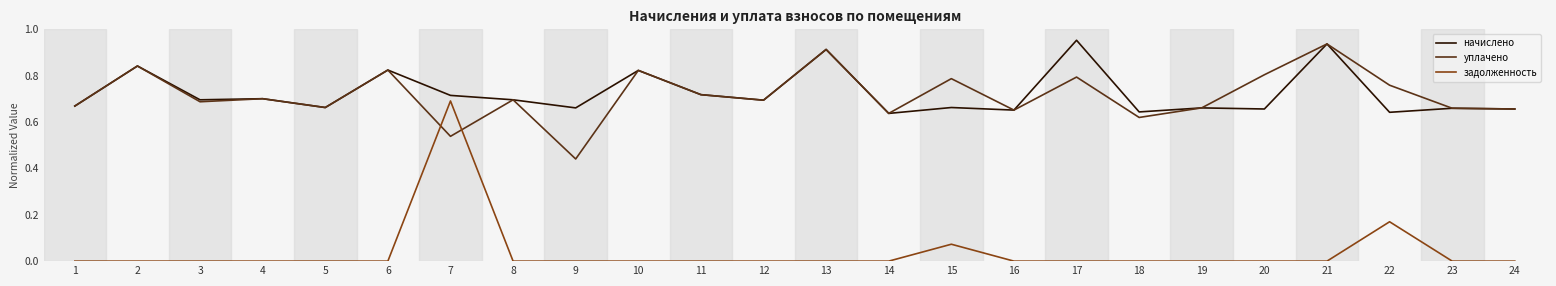

True or false: уплачено and задолженность cross at least once.

True